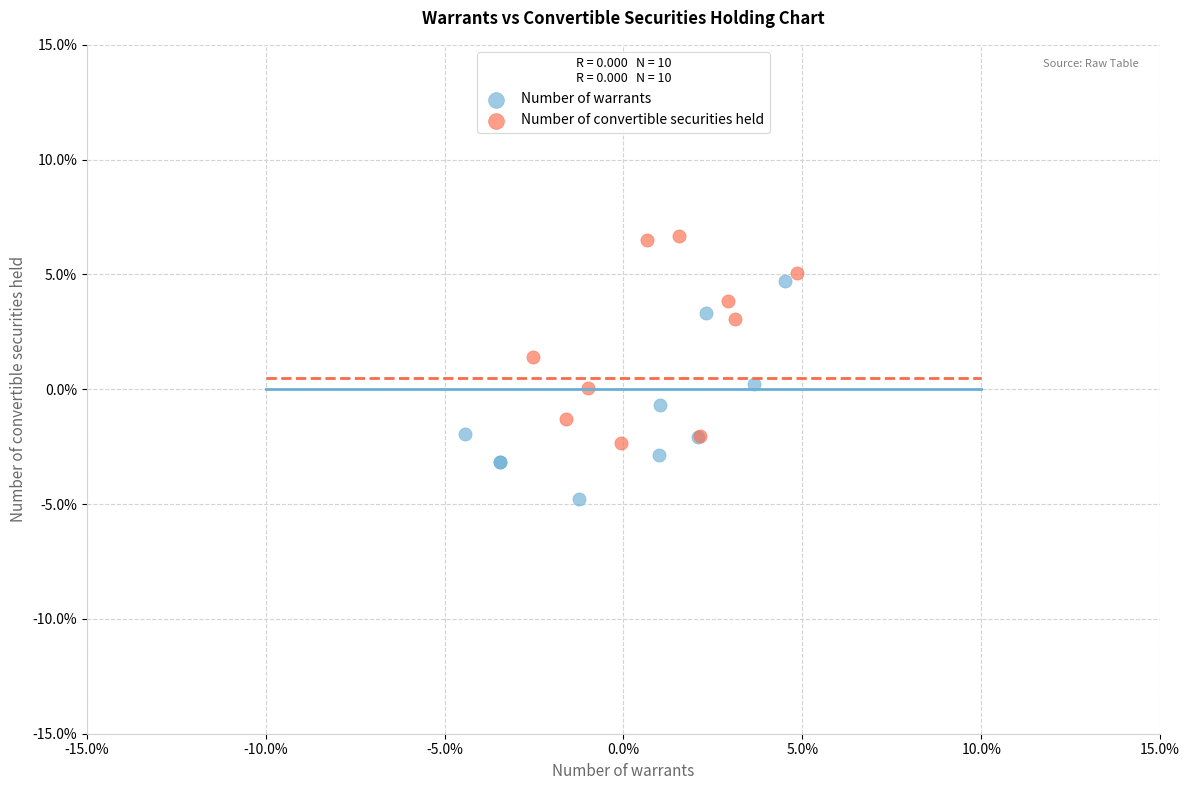

Which series has the largest Y range (max minus min)?

Number of warrants